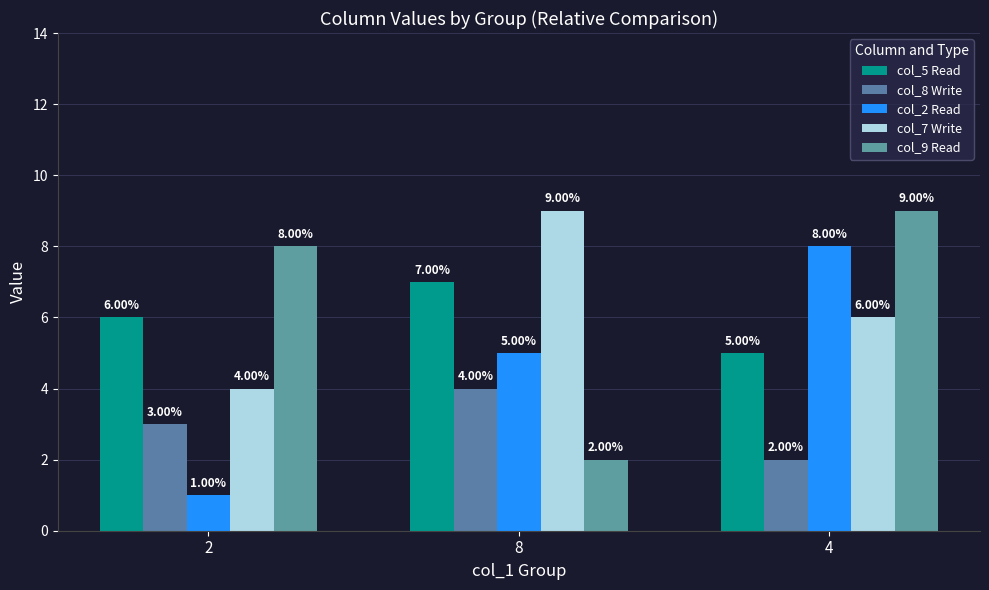

What is the average value of the col_7 Write series?

6